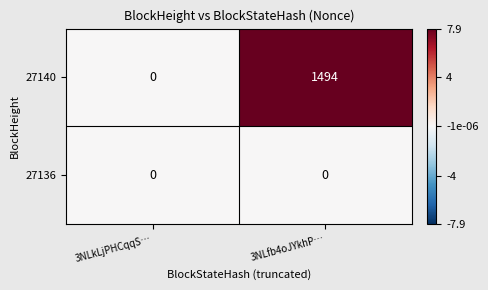

Reading right to left, transcribe all the data shown in this chart.

27140: 3NLfb4oJYkhP…=1494	3NLkLjPHCqqS…=0
27136: 3NLfb4oJYkhP…=0	3NLkLjPHCqqS…=0